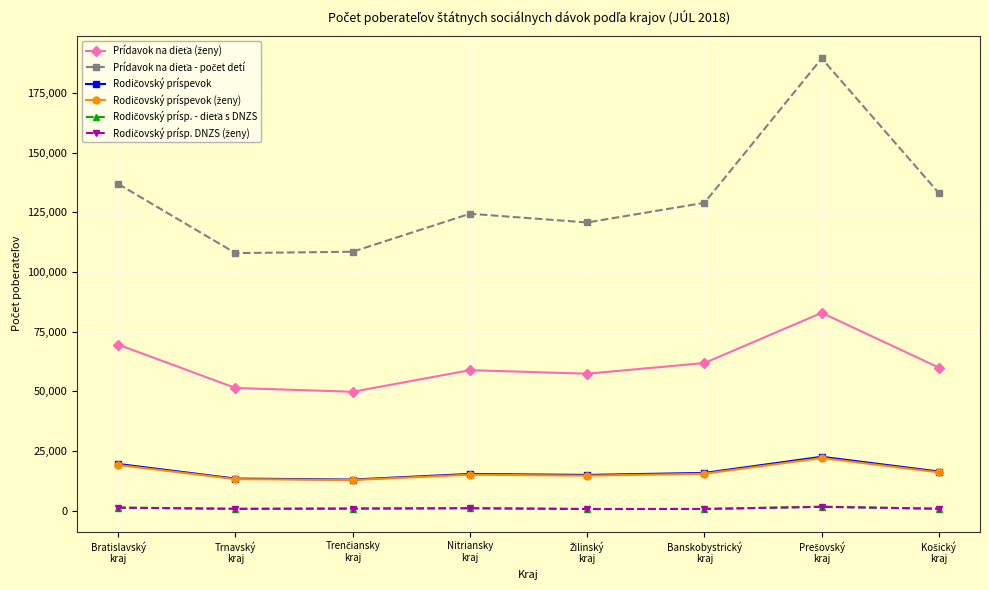

Does the chart have visible grid lines?

Yes